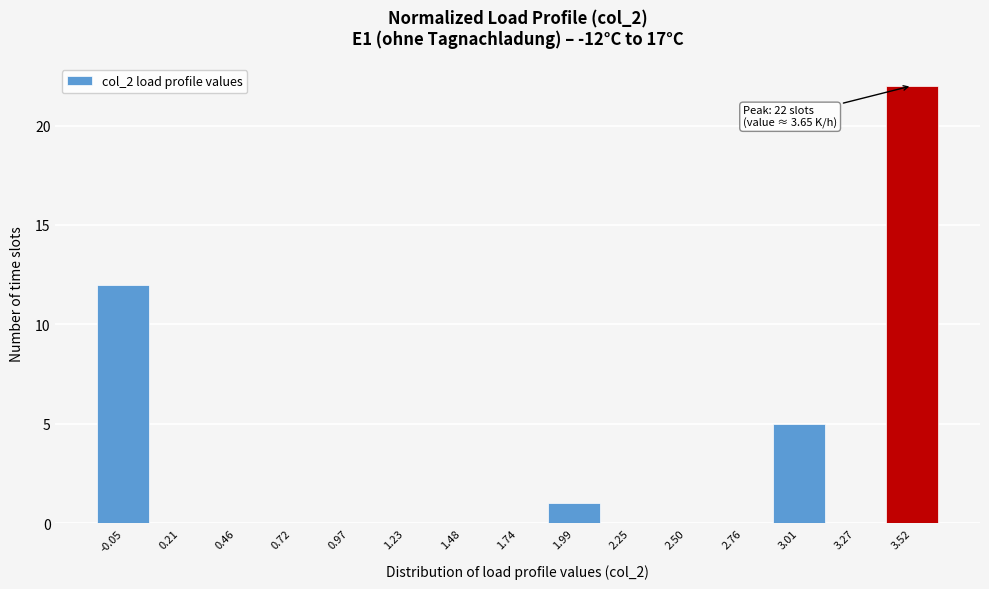

Reading left to right, transcribe all the data shown in this chart.

-0.05=12	0.21=0	0.46=0	0.72=0	0.97=0	1.23=0	1.48=0	1.74=0	1.99=1	2.25=0	2.50=0	2.76=0	3.01=5	3.27=0	3.52=22